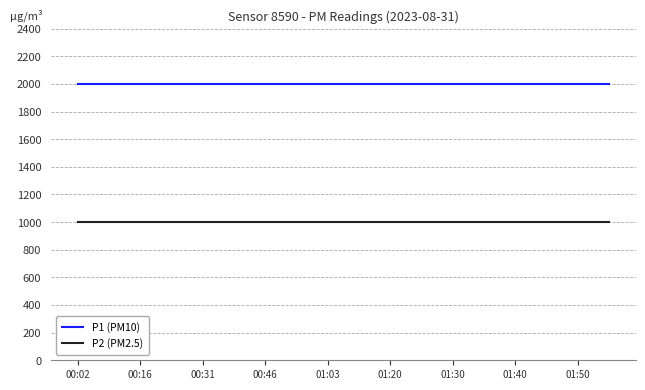

What is the minimum value shown in the chart?

999.9